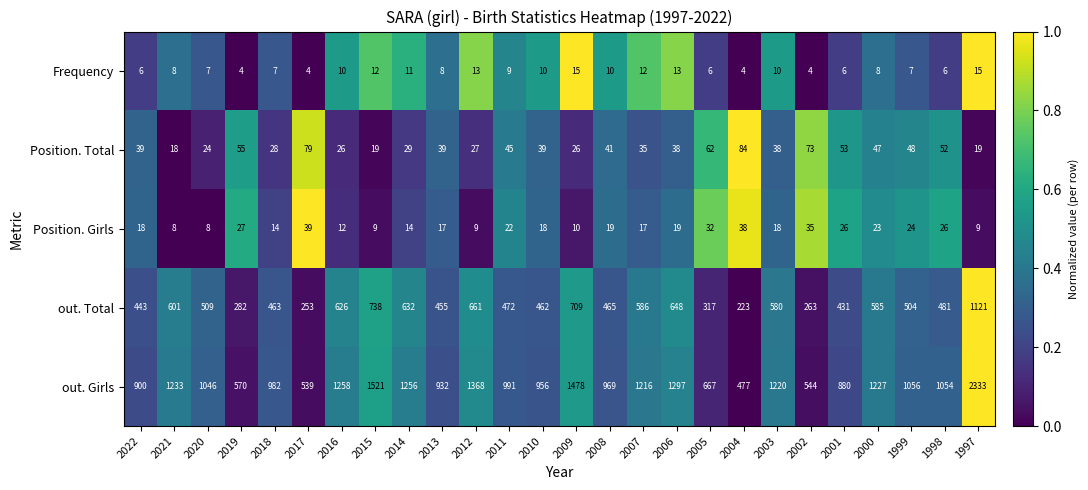

What is the maximum value shown in the chart?

2333